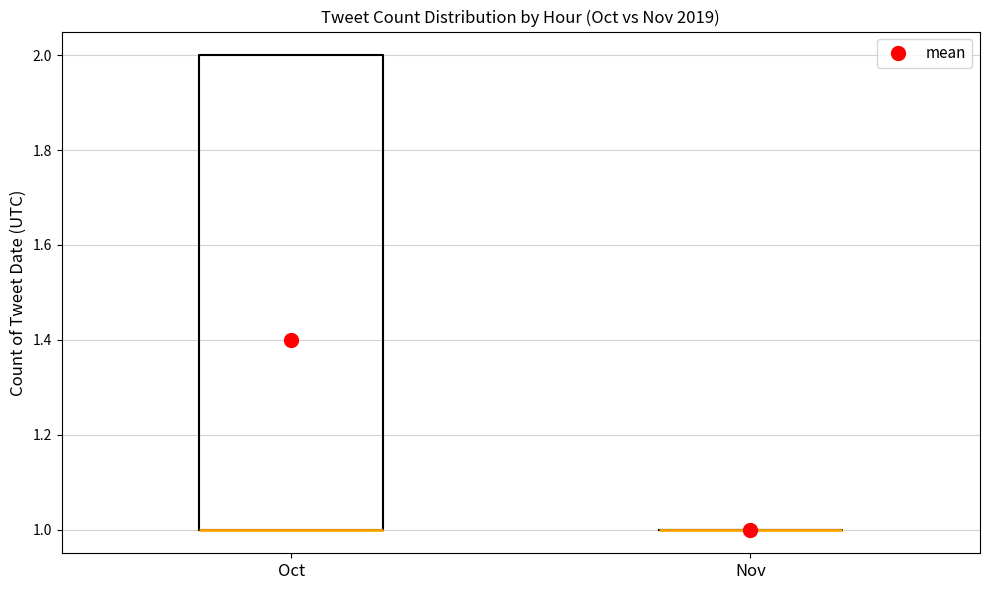

Where is the upper edge of the box for Oct on the y-axis? The values are not printed on the chart, so give them approximately, as read against the axis.

2